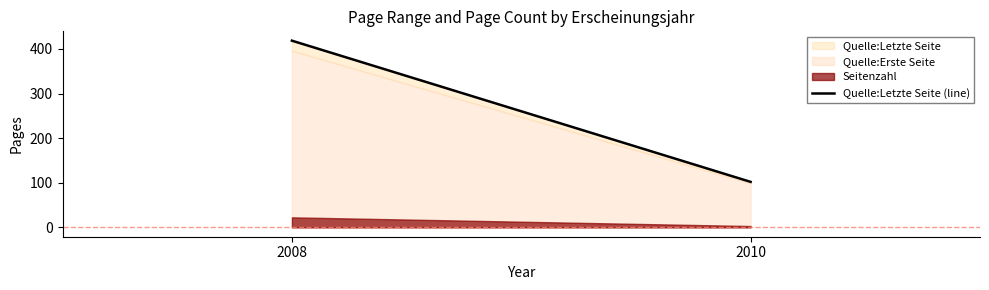

Approximately how many times larger is the value at 2010 compared to 2008?

0.2